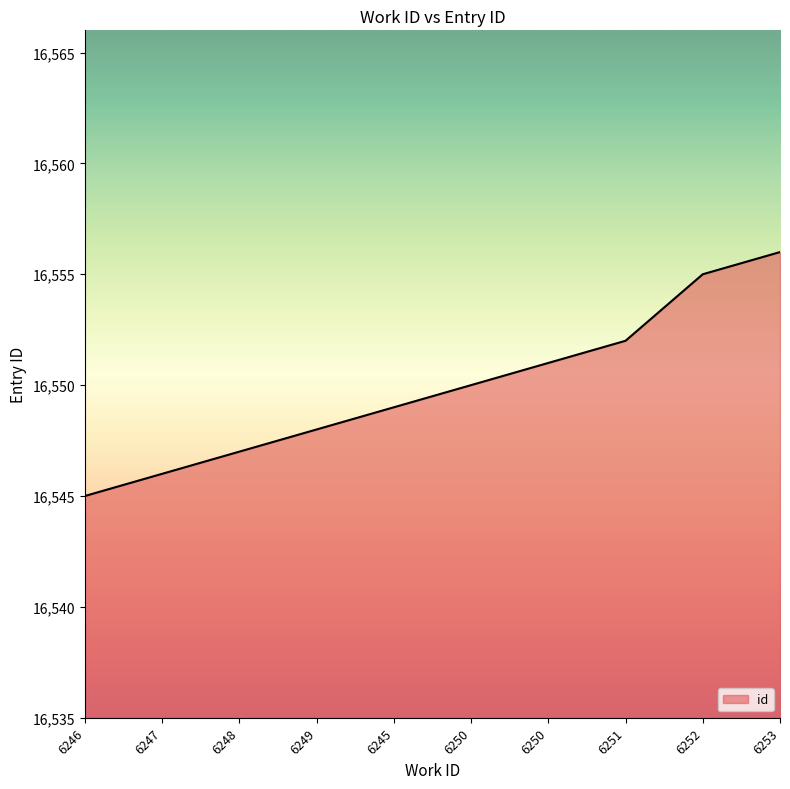

What is the sum of the values at 6251 and 6252?

33107